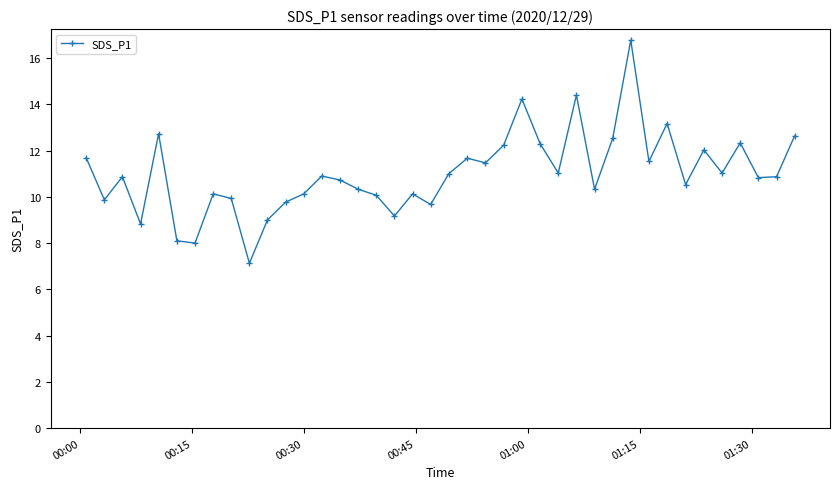

True or false: there are more than 0 points higher than both neighbors.

True